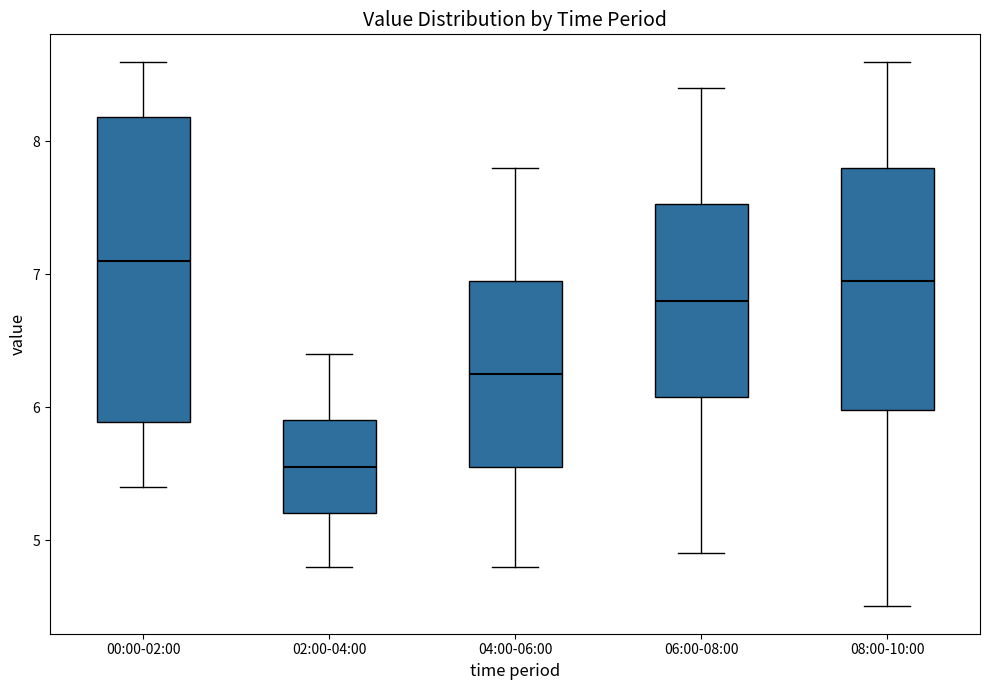

Which box's median line is the highest?

00:00-02:00